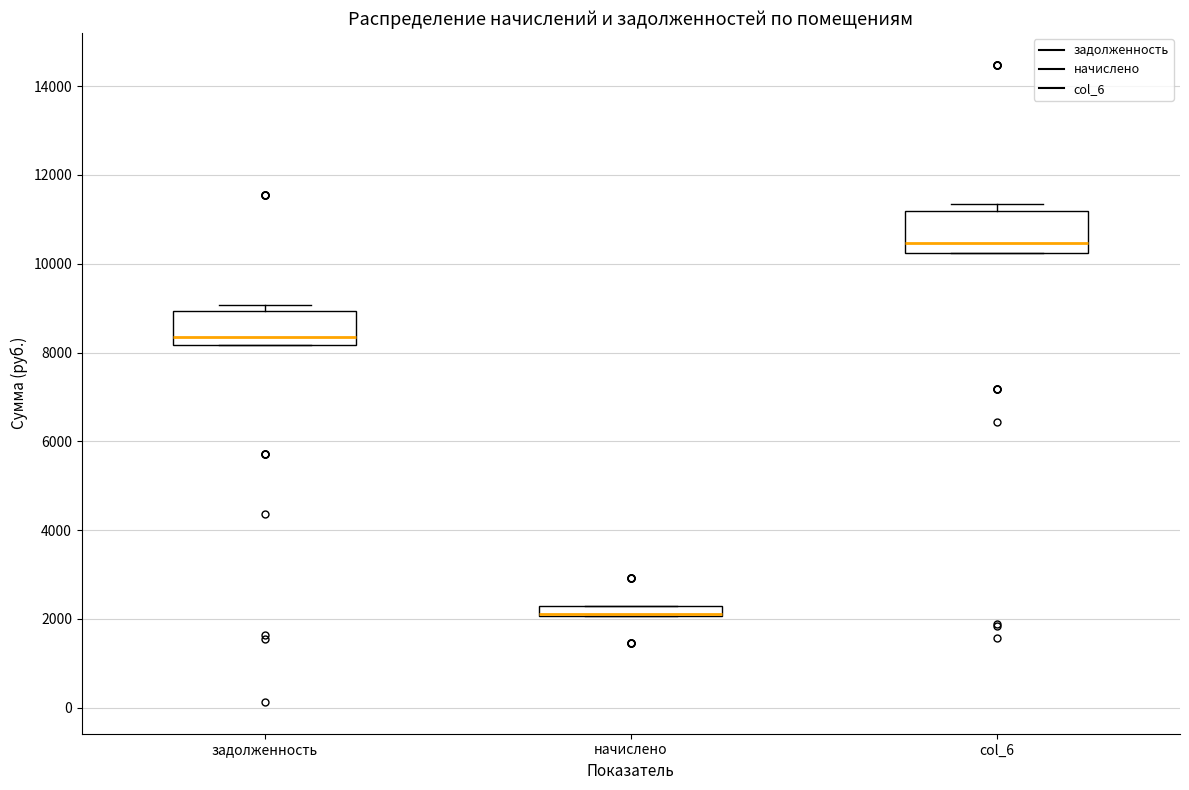

Where is the lower edge of the box for задолженность on the y-axis? The values are not printed on the chart, so give them approximately, as read against the axis.

8200